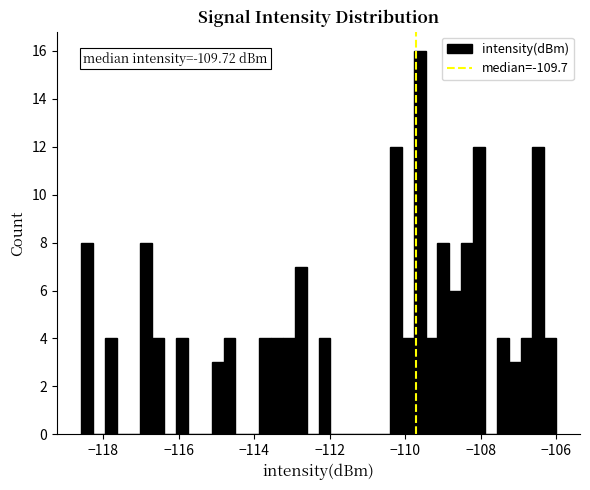

Read against the x-axis, roughly where is the centre of the tallest bar?

-109.6